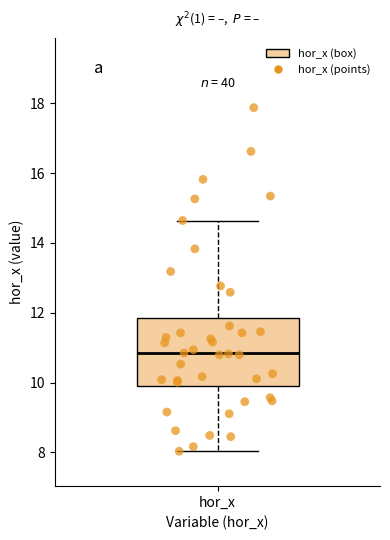

Where is the upper edge of the box for hor_x on the y-axis? The values are not printed on the chart, so give them approximately, as read against the axis.

11.8